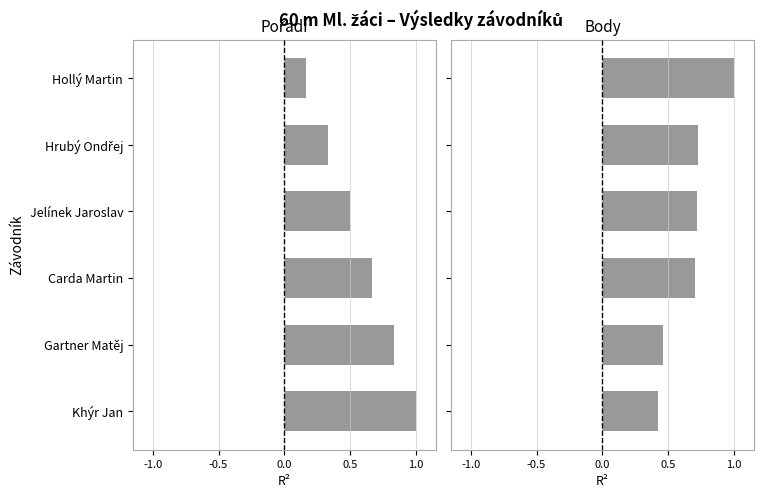

How many series are shown in this chart?

2